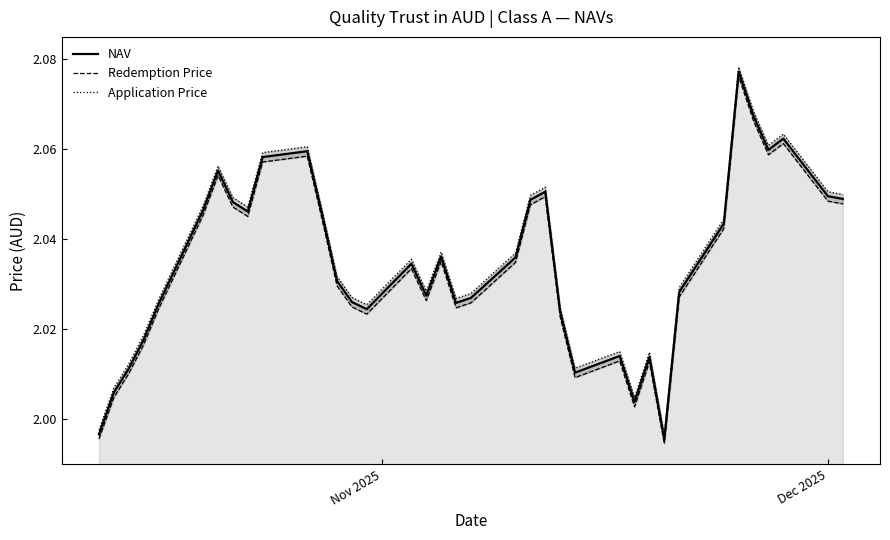

True or false: Redemption Price has a value of 0.6 at 23.

False